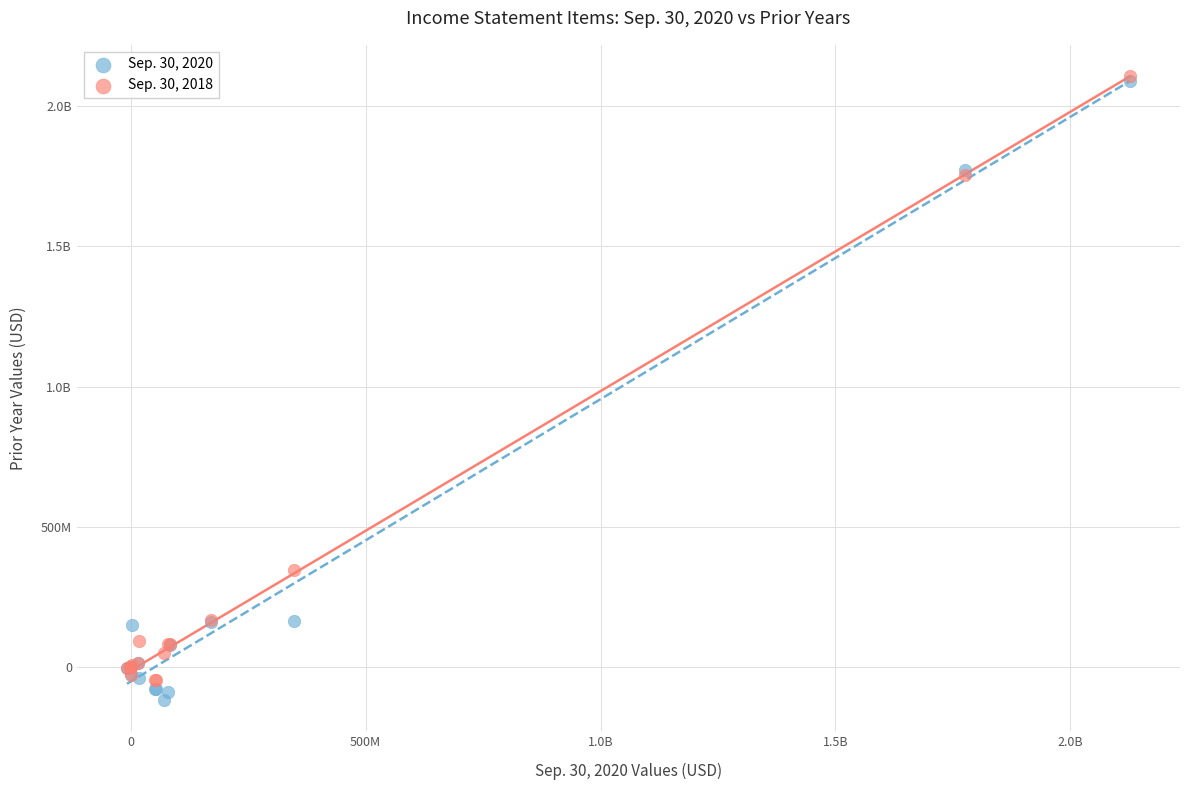

What are all the series names shown in the legend?

Sep. 30, 2020, Sep. 30, 2018